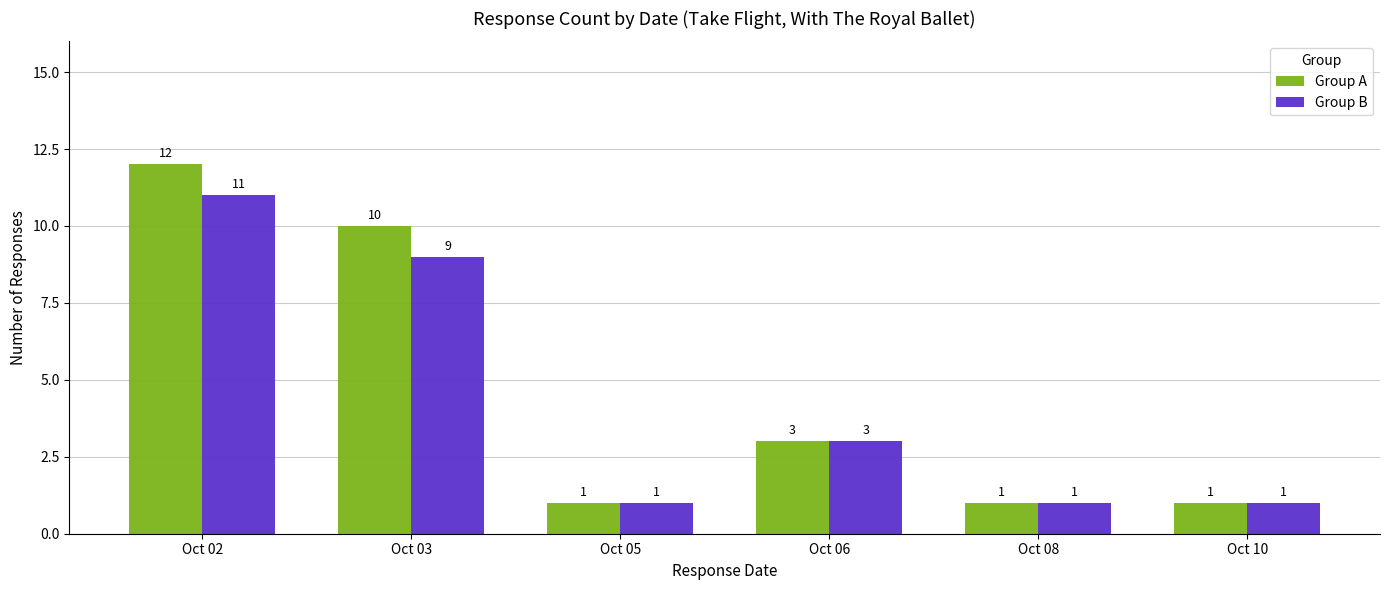

How many Group A values are between 1 and 10?

5